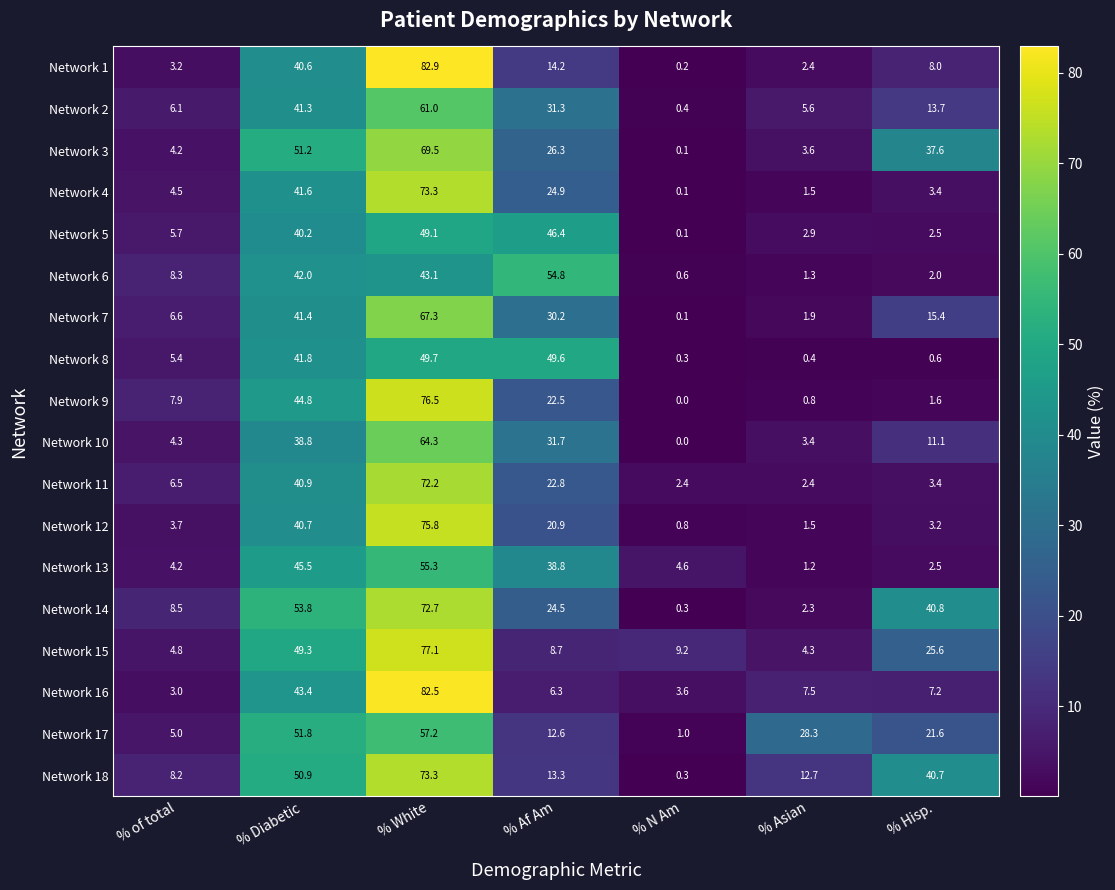

At how many categories does at least one series exceed 41?

3